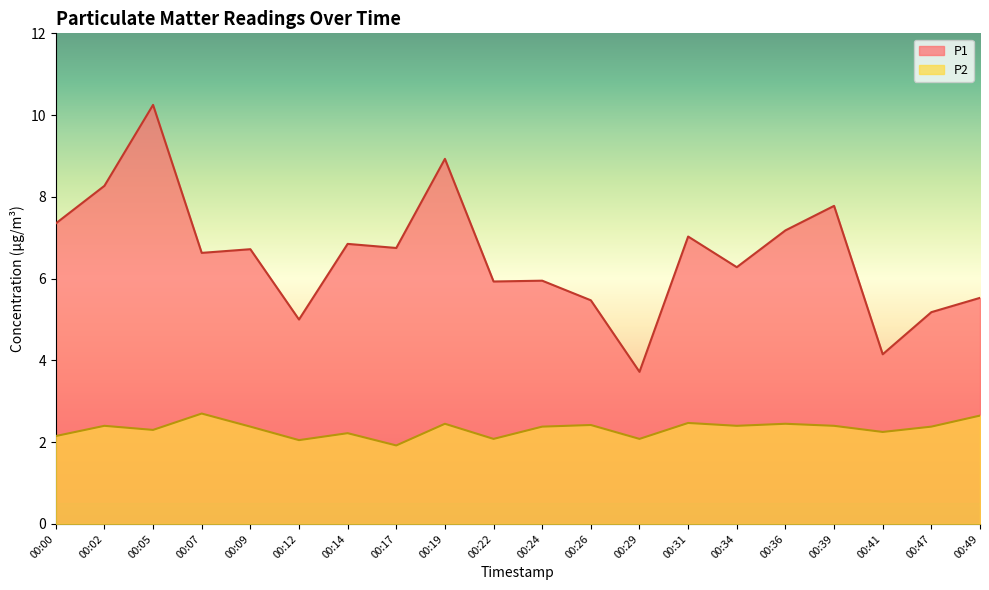

What is the approximate value of P1 at 00:02?

8.3